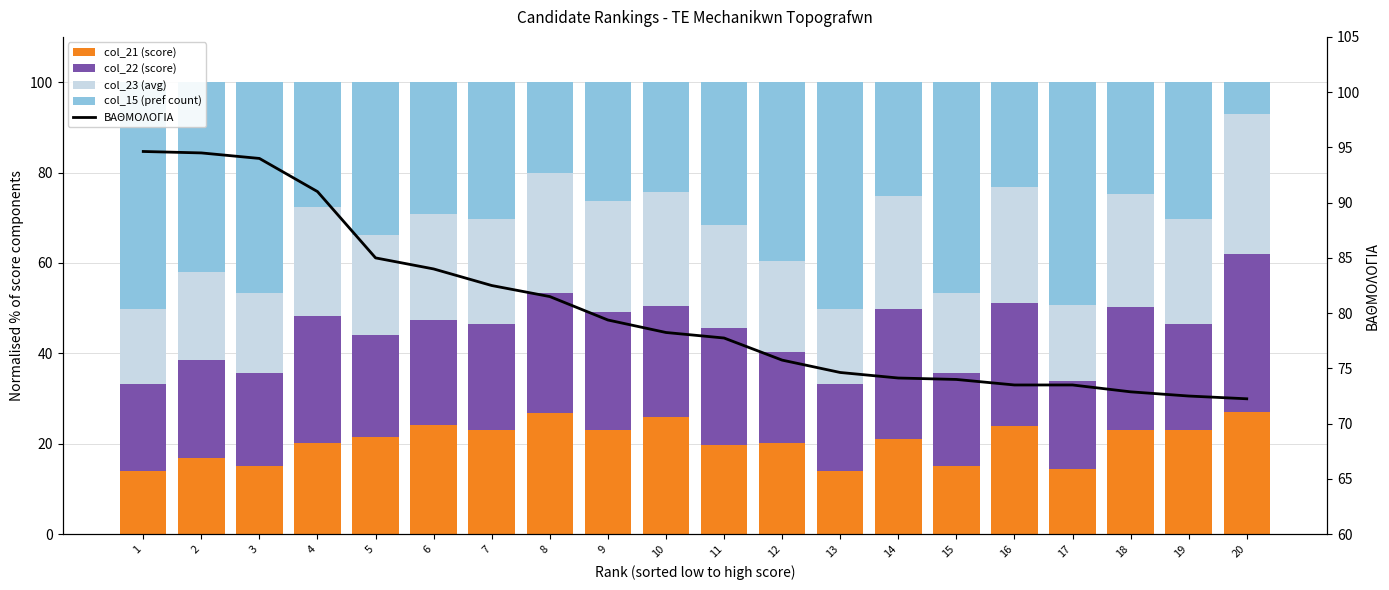

At how many categories does at least one series exceed 86?

4